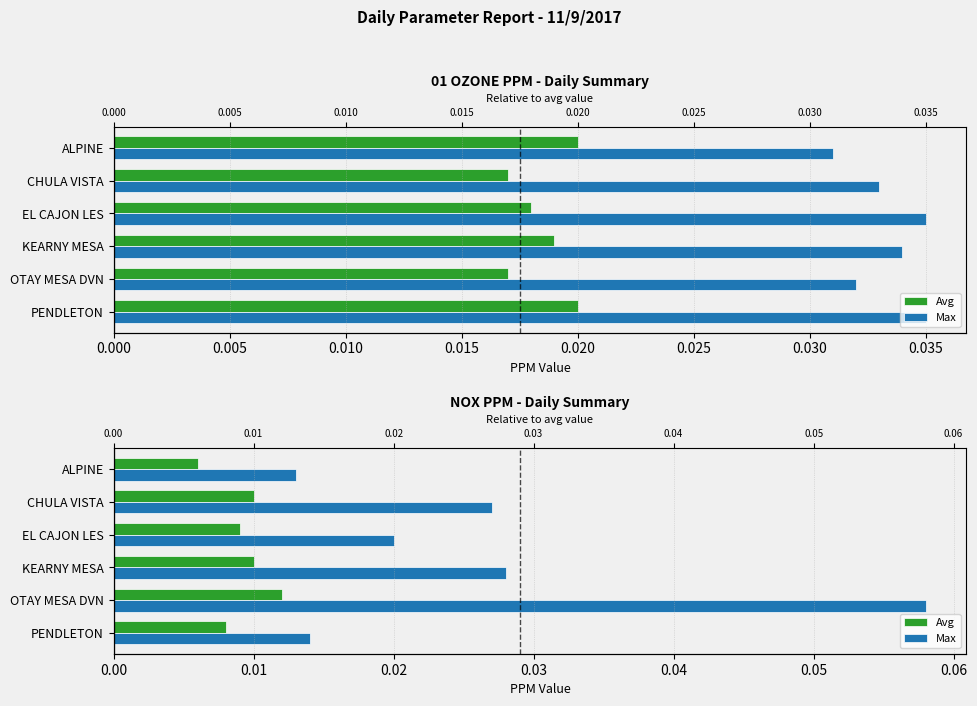

How many groups of bars are there?

6